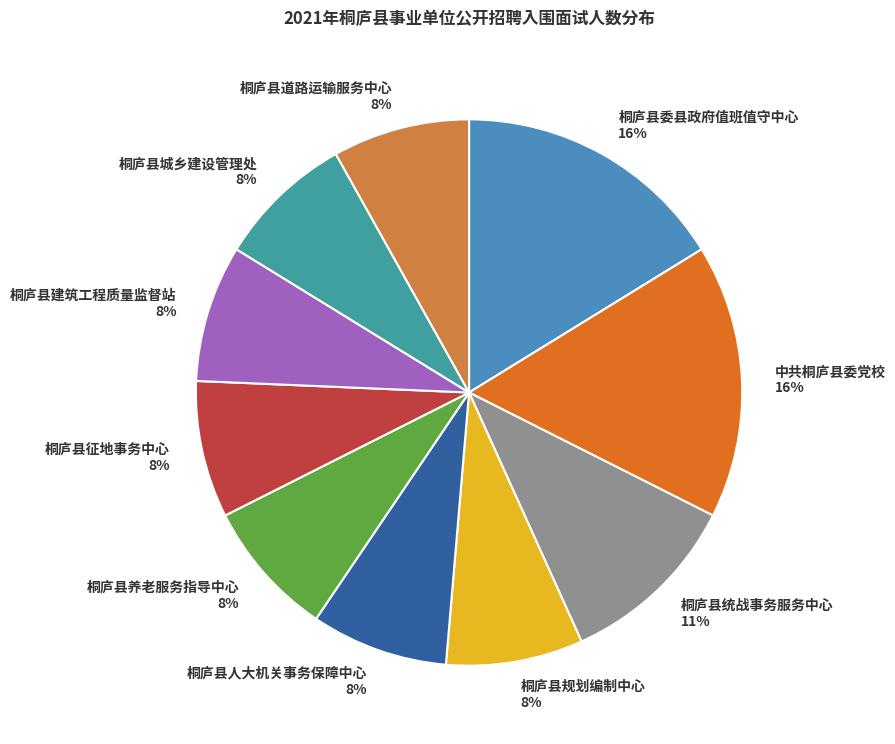

Is the sum of 桐庐县养老服务指导中心 8% and 桐庐县委县政府值班值守中心 16% greater than half?

No